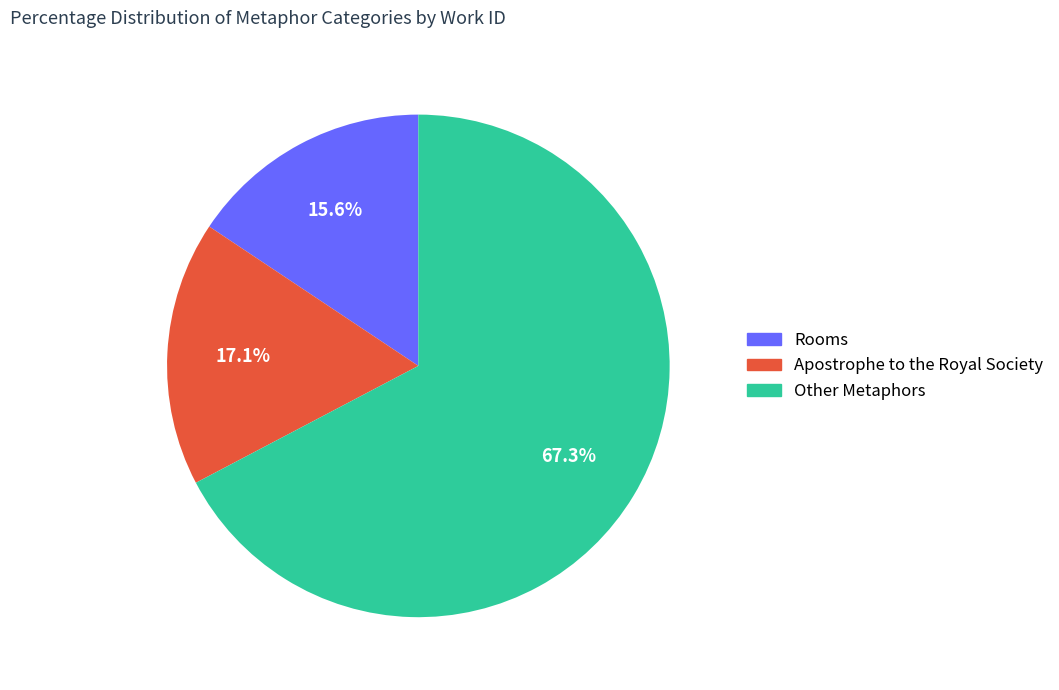

Is there a majority slice in this chart?

Yes